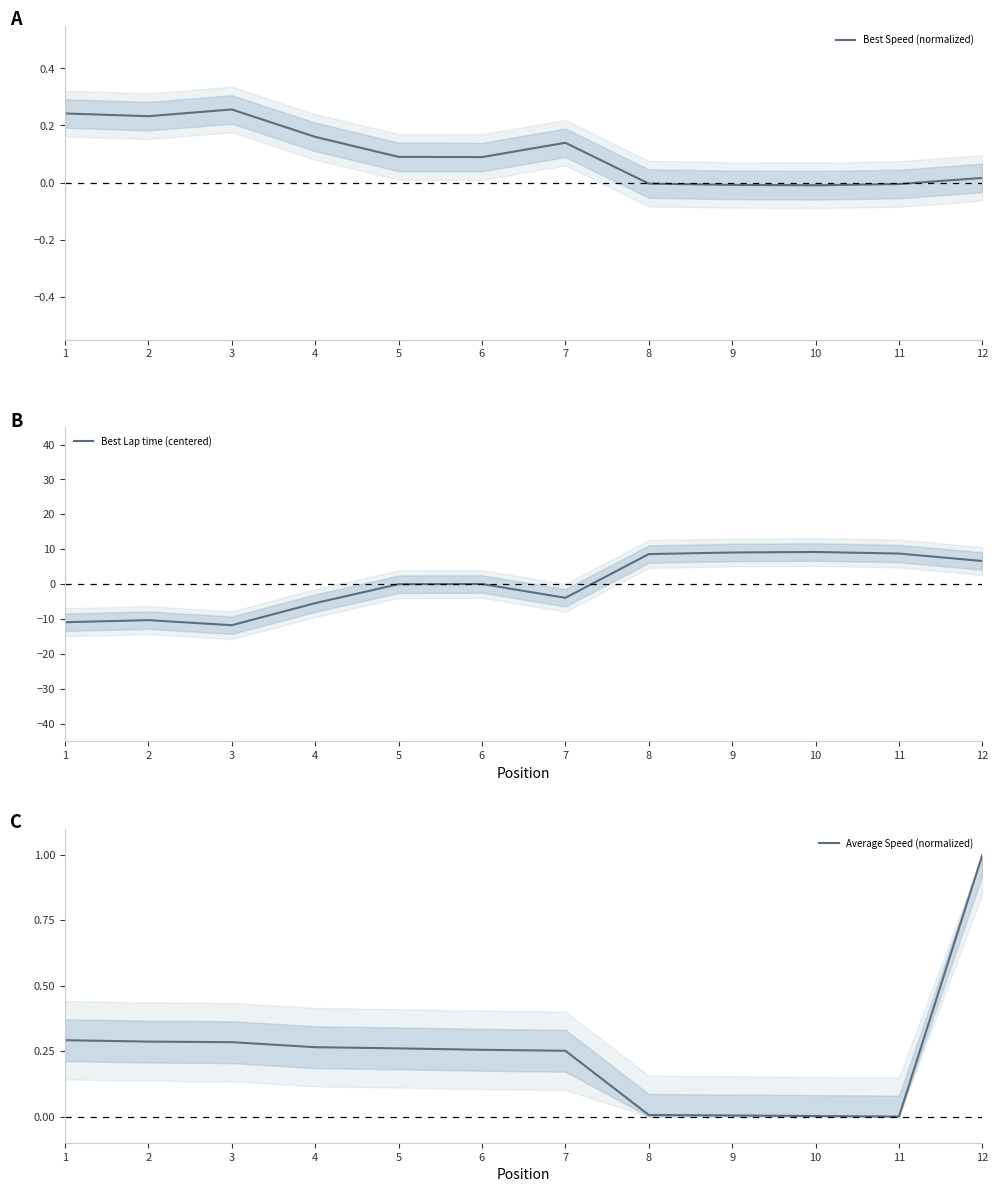

Rank the categories by Best Speed (normalized) value from lowest to highest.

10, 9, 11, 8, 12, 6, 5, 7, 4, 2, 1, 3